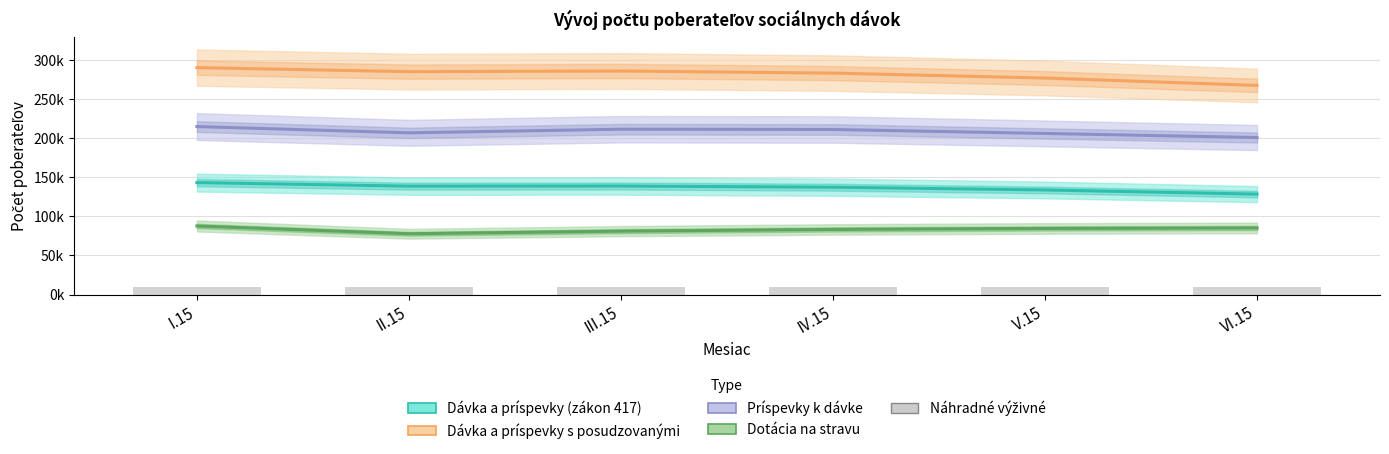

At how many categories does at least one series exceed 138?

6